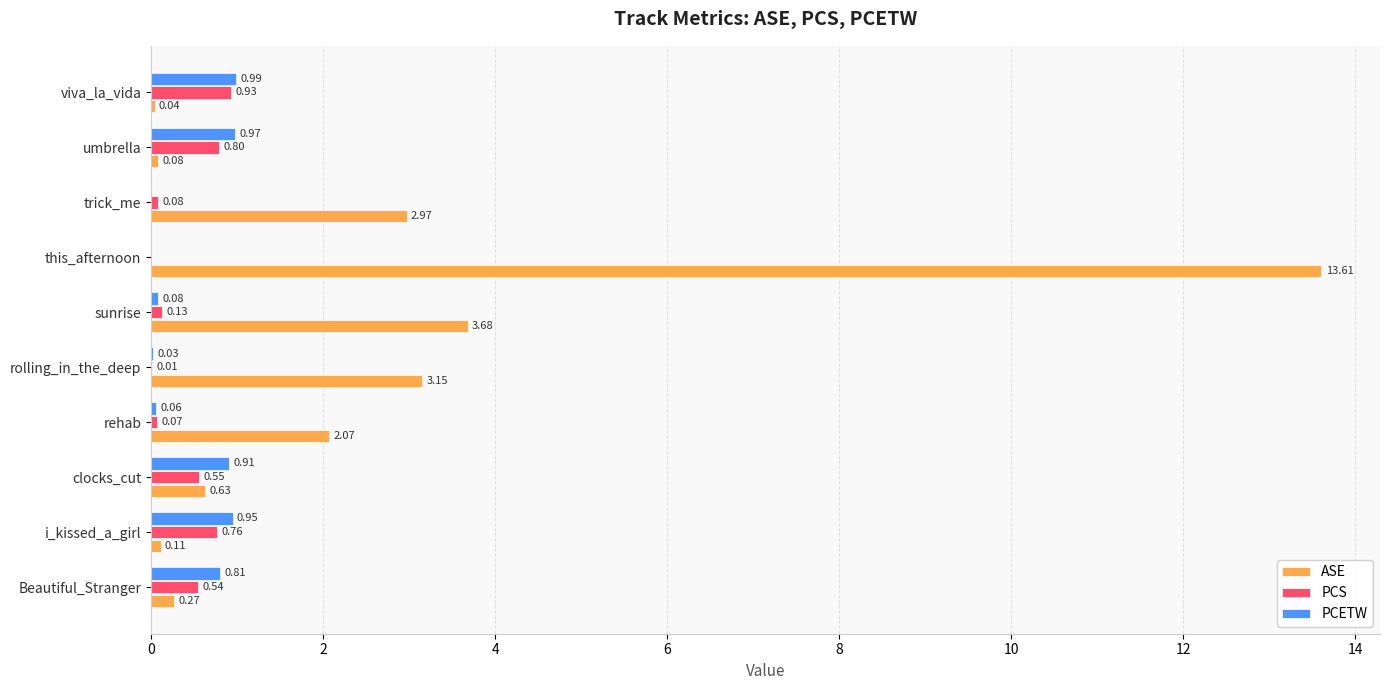

Which series has the largest total across all categories?

ASE